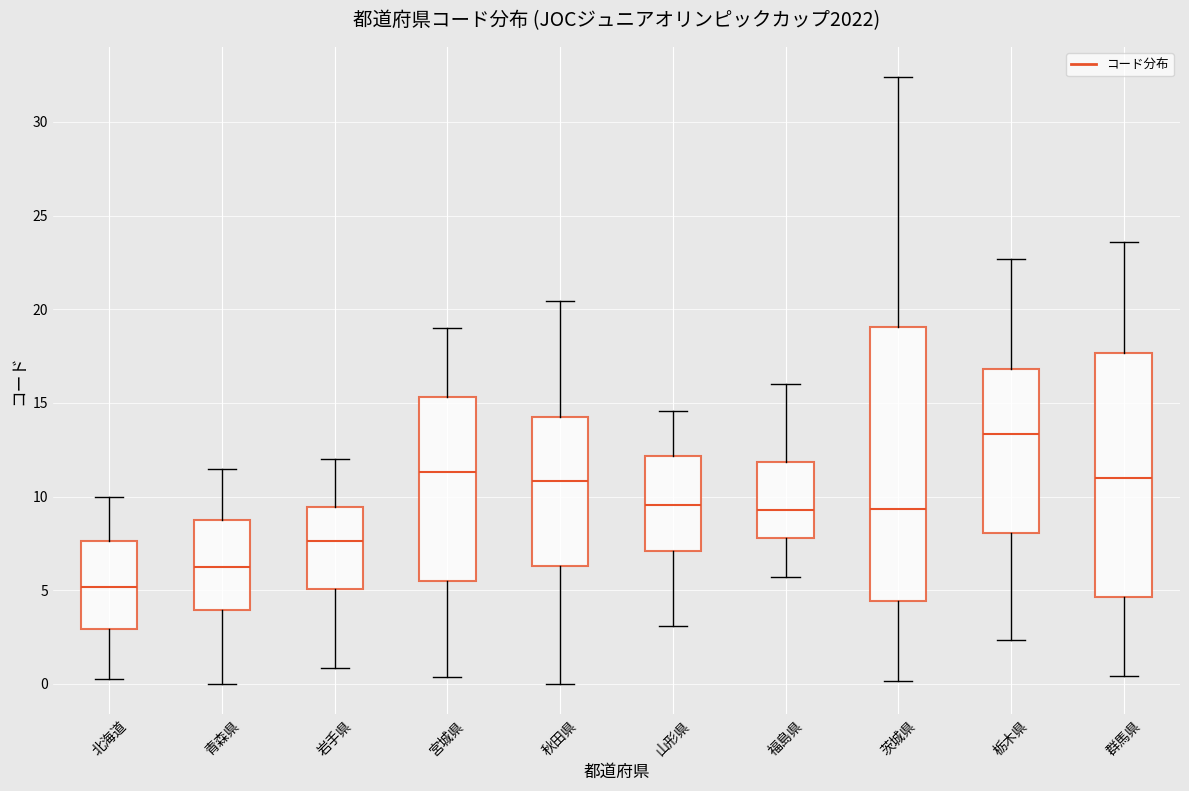

Reading left to right, transcribe this box plot: for each box, give where its median line is, the range the box spans, and where its two whiskers end, as read against the y-axis. The values are not printed on the chart, so give them approximately, as read against the axis.

北海道: median 5.0, box 3.0 to 7.5, whiskers 0.5 to 10.0
青森県: median 6.5, box 4.0 to 9.0, whiskers 0.0 to 11.5
岩手県: median 7.5, box 5.0 to 9.5, whiskers 1.0 to 12.0
宮城県: median 11.5, box 5.5 to 15.5, whiskers 0.5 to 19.0
秋田県: median 11.0, box 6.5 to 14.0, whiskers 0.0 to 20.5
山形県: median 9.5, box 7.0 to 12.0, whiskers 3.0 to 14.5
福島県: median 9.5, box 8.0 to 12.0, whiskers 5.5 to 16.0
茨城県: median 9.5, box 4.5 to 19.0, whiskers 0.0 to 32.5
栃木県: median 13.5, box 8.0 to 17.0, whiskers 2.5 to 22.5
群馬県: median 11.0, box 4.5 to 17.5, whiskers 0.5 to 23.5